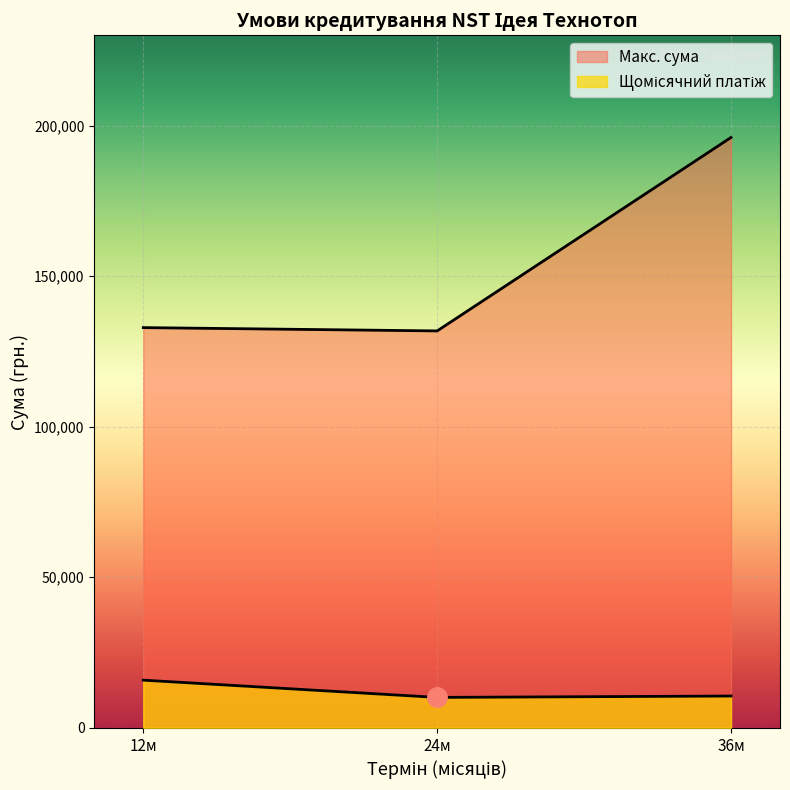

True or false: Макс. сума has a value of 94922.0 at 0-6-12.

False